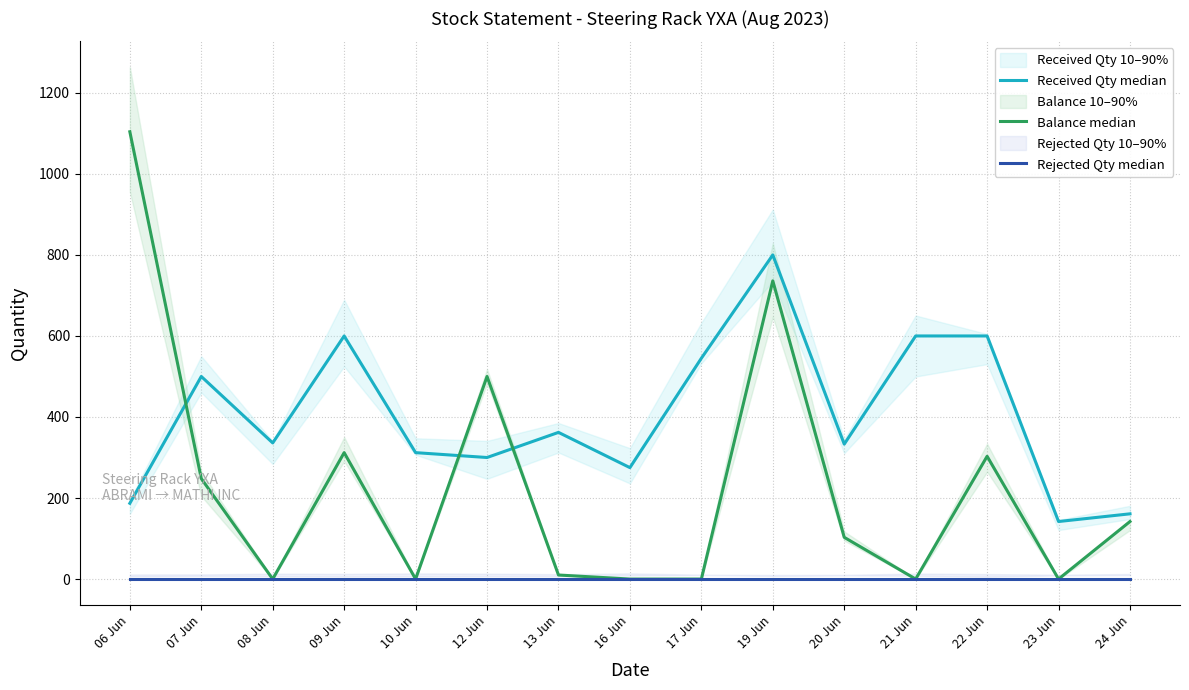

Is this an area chart (filled region under the line)?

No